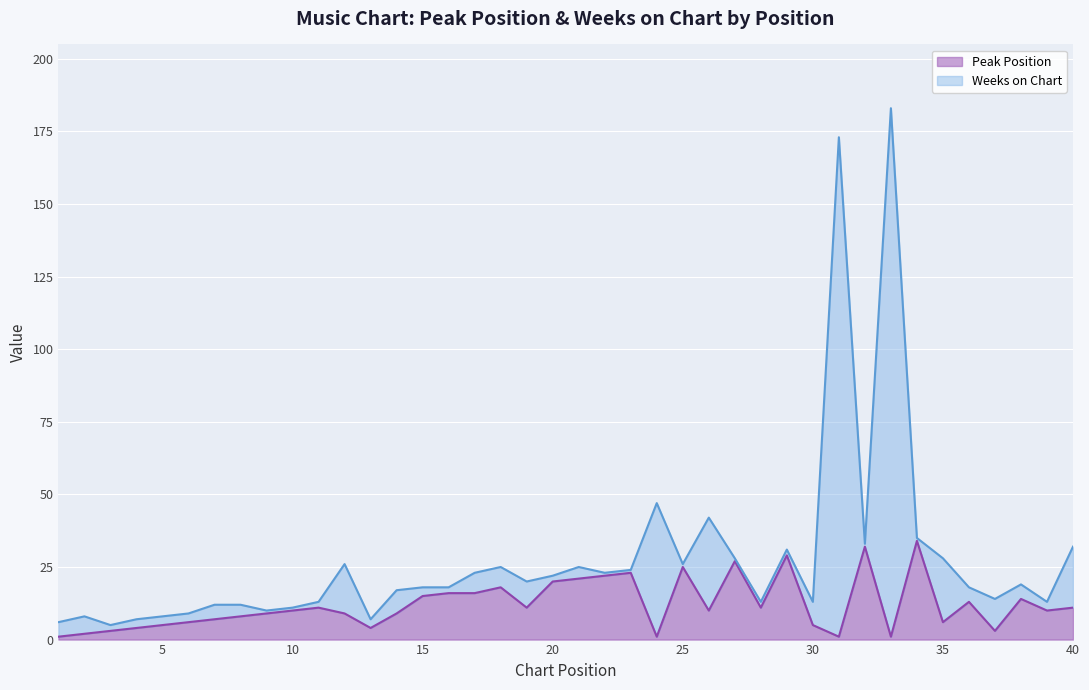

How many interior local valleys (lower than both neighbors) does the data have?

10